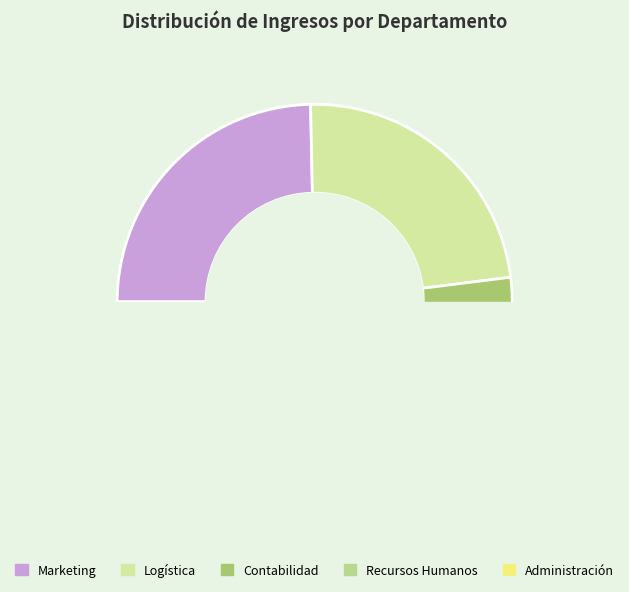

Does Administración account for over 50% of the chart?

No